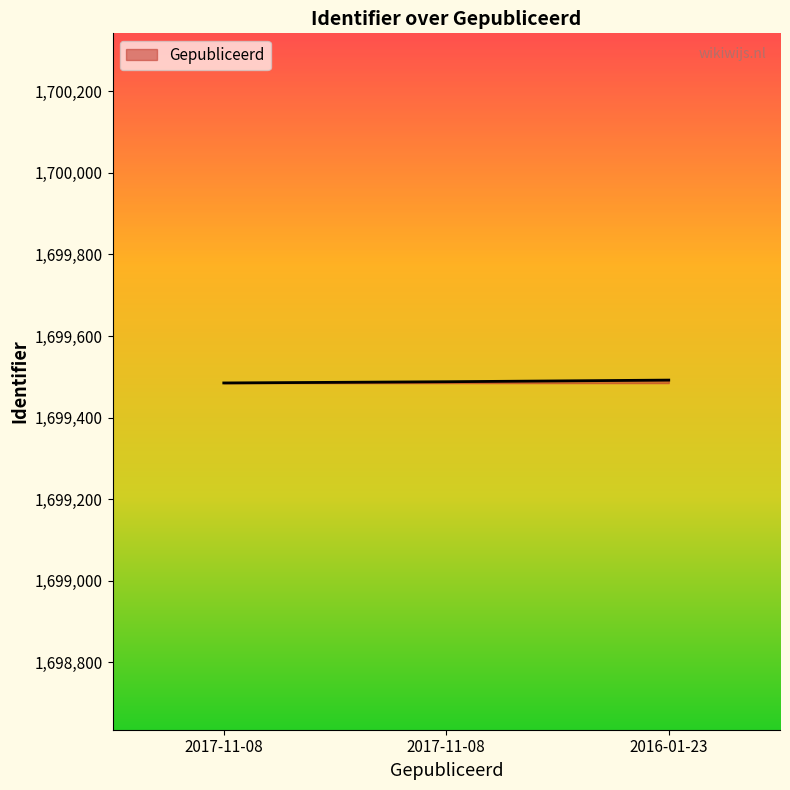

Reading left to right, transcribe all the data shown in this chart.

1699485	1699488	1699492